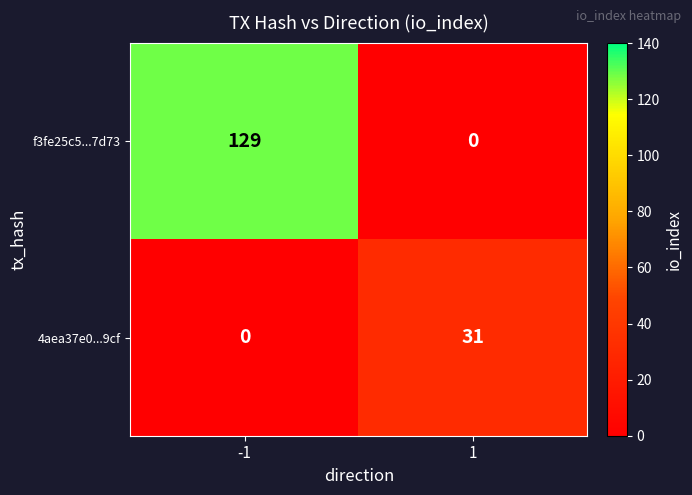

What is the highest value of the f3fe25c5...7d73 series?

129